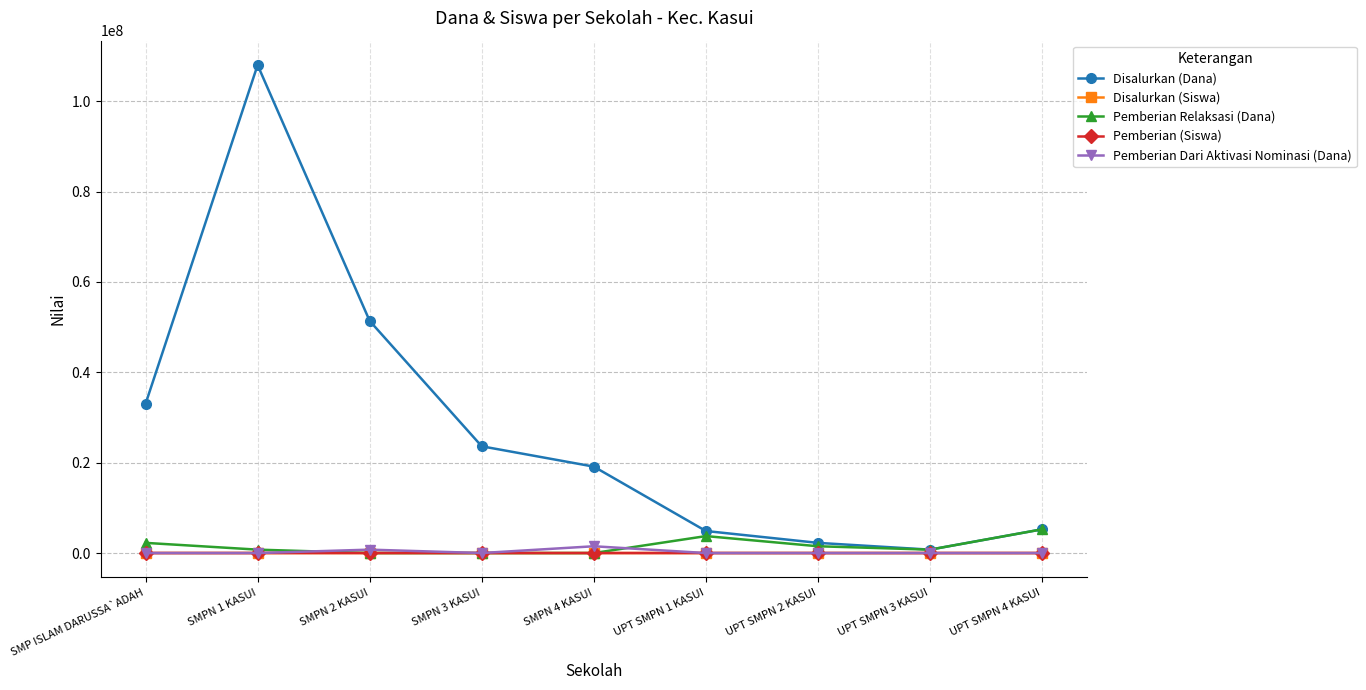

The value of Disalurkan (Siswa) at UPT SMPN 3 KASUI is 1. True or false?

True